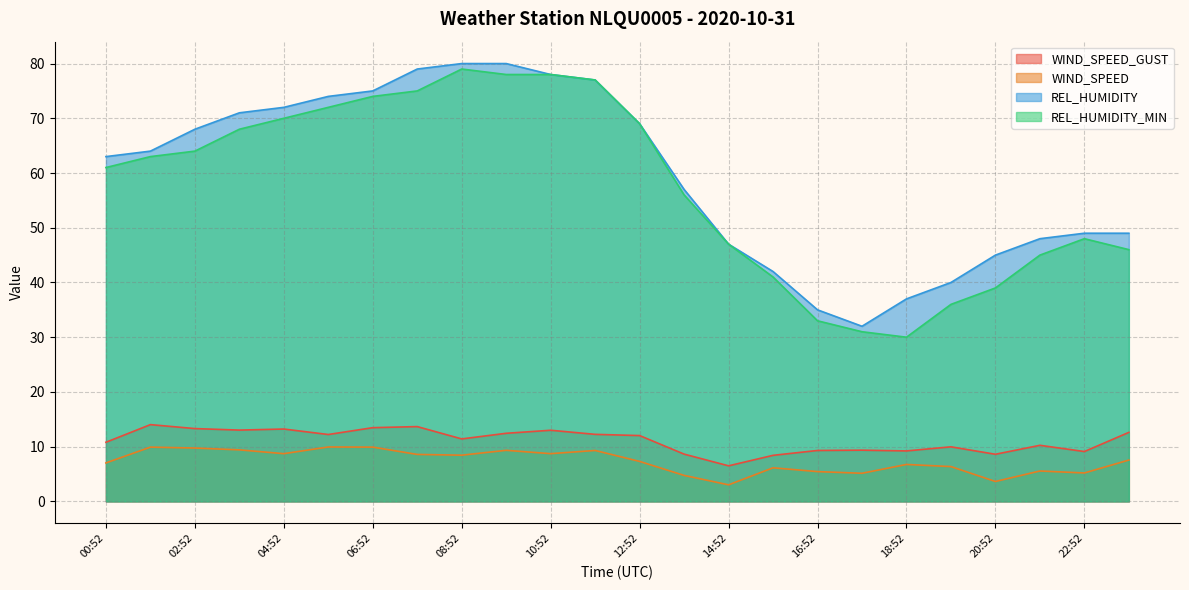

Does the chart display data point markers on the line(s)?

No